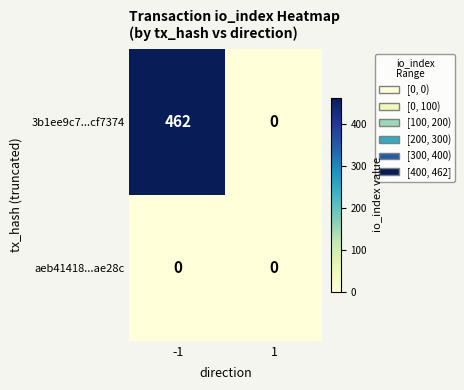

At -1, list the series in order from largest to smallest.

3b1ee9c7...cf7374, aeb41418...ae28c